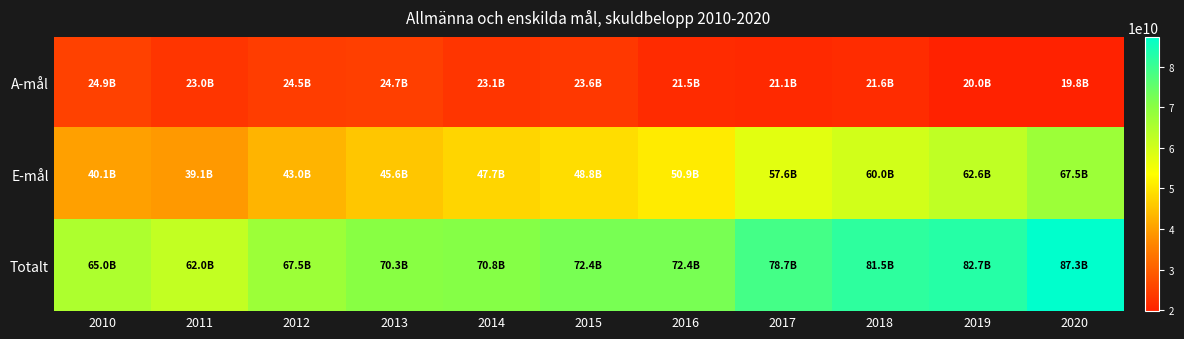

Which series has the widest spread of values?

E-mål